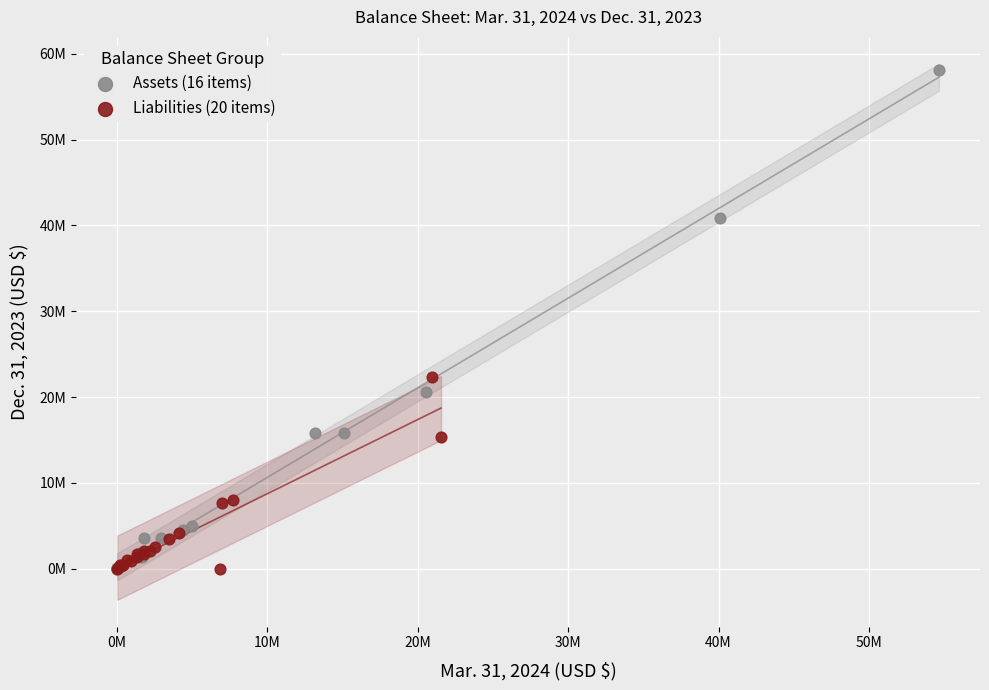

Which series contains the highest Y value?

Assets (16 items)